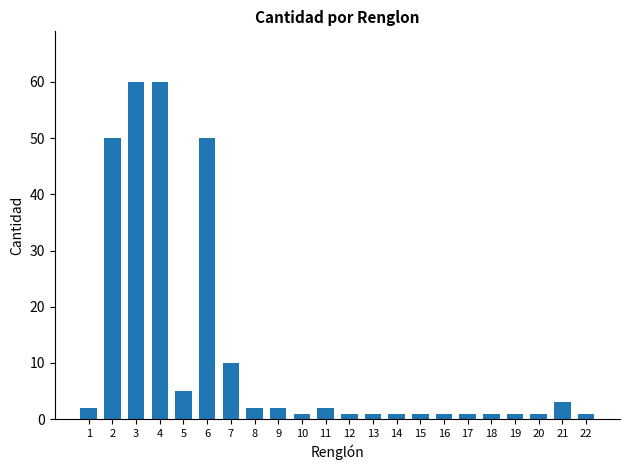

The chart shows a value of 2 at 9. True or false?

True